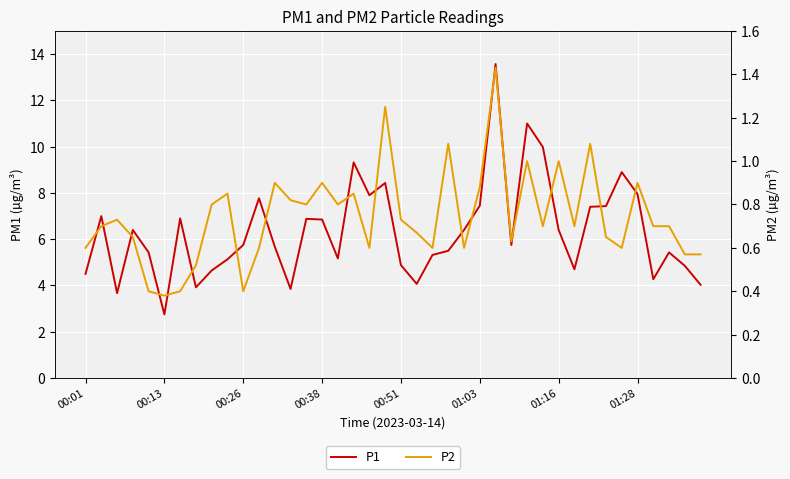

At how many categories does at least one series exceed 0?

40